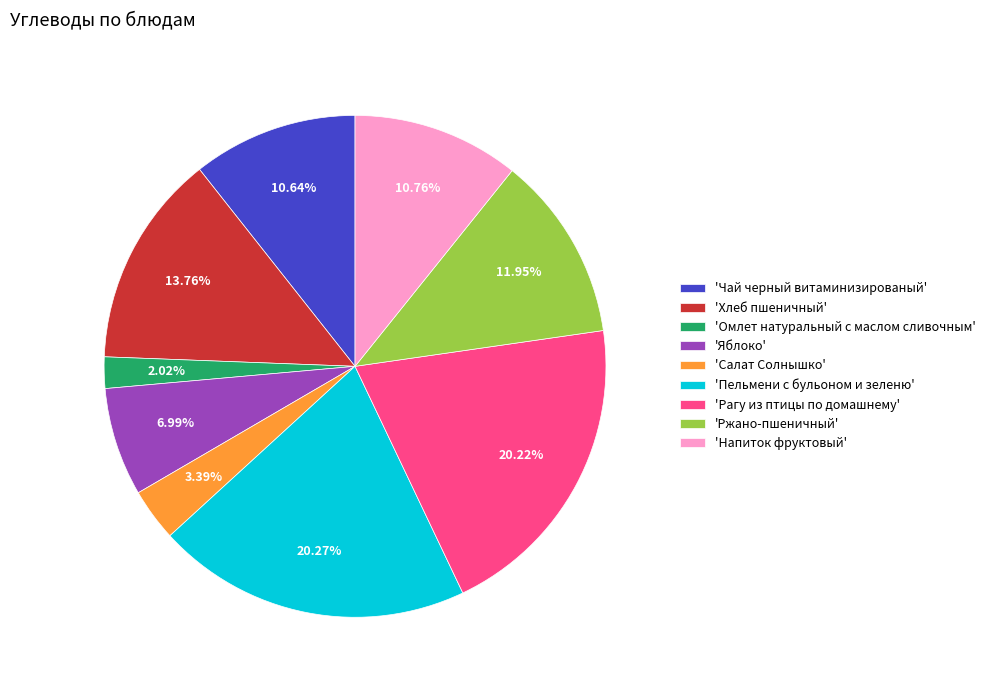

Between 'Чай черный витаминизированый' and 'Рагу из птицы по домашнему', which is larger?

'Рагу из птицы по домашнему'